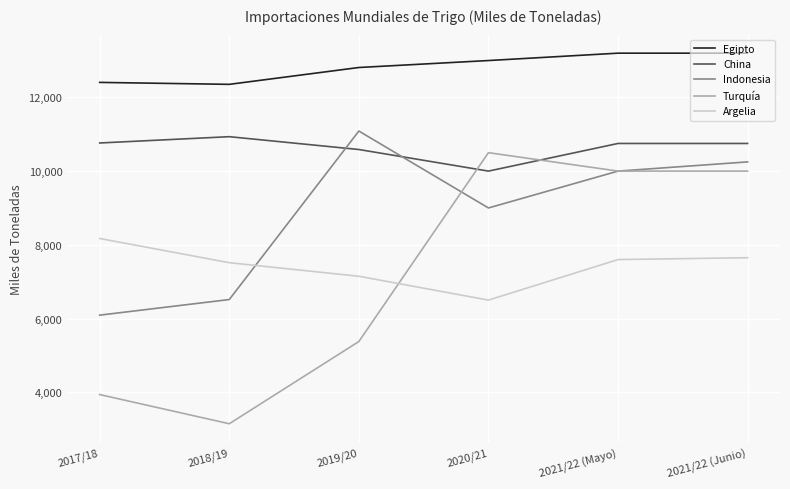

True or false: Turquía has more than 1 interior local peaks.

False